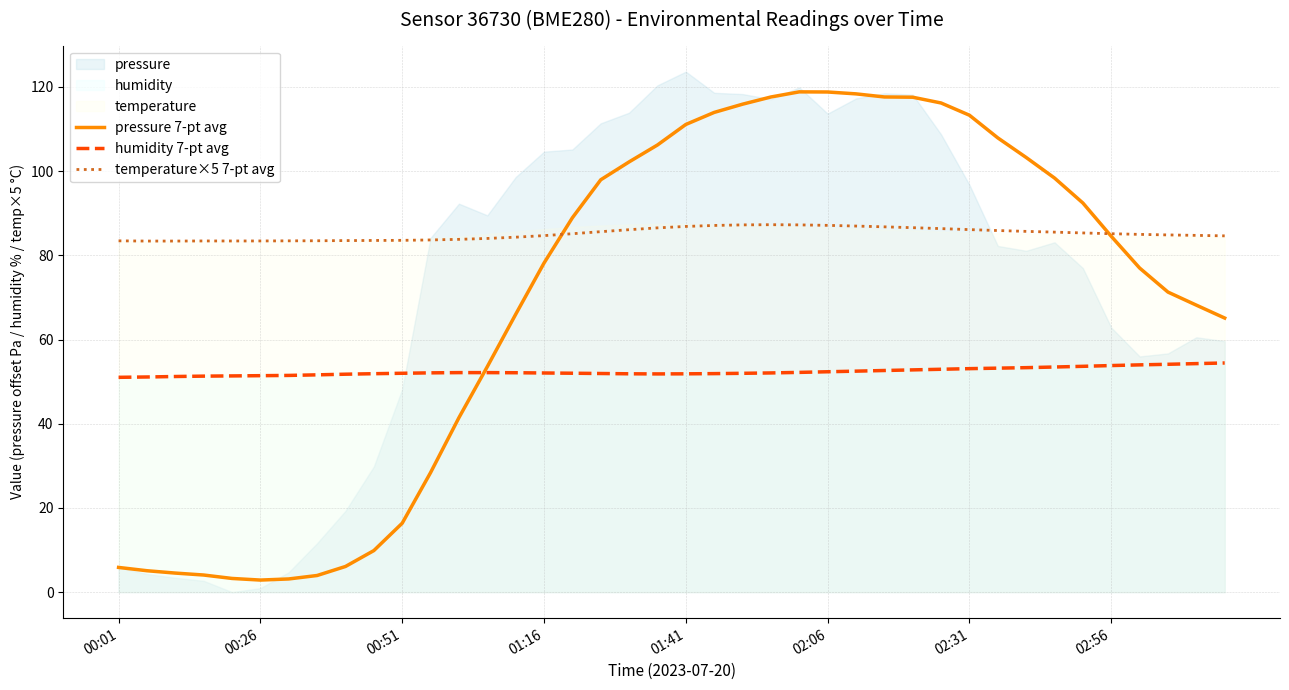

Rank the series by their maximum value, from highest to lowest.

pressure 7-pt avg, temperature×5 7-pt avg, humidity 7-pt avg